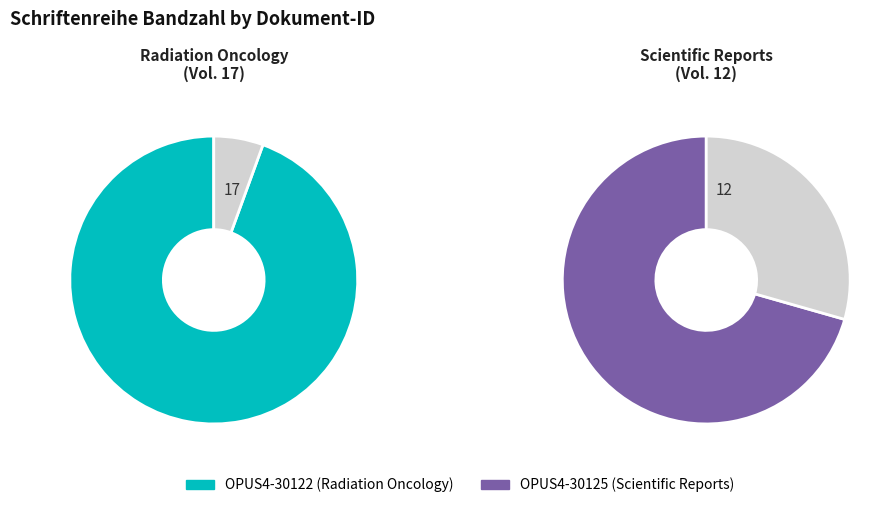

How many segments does this pie chart have?

2